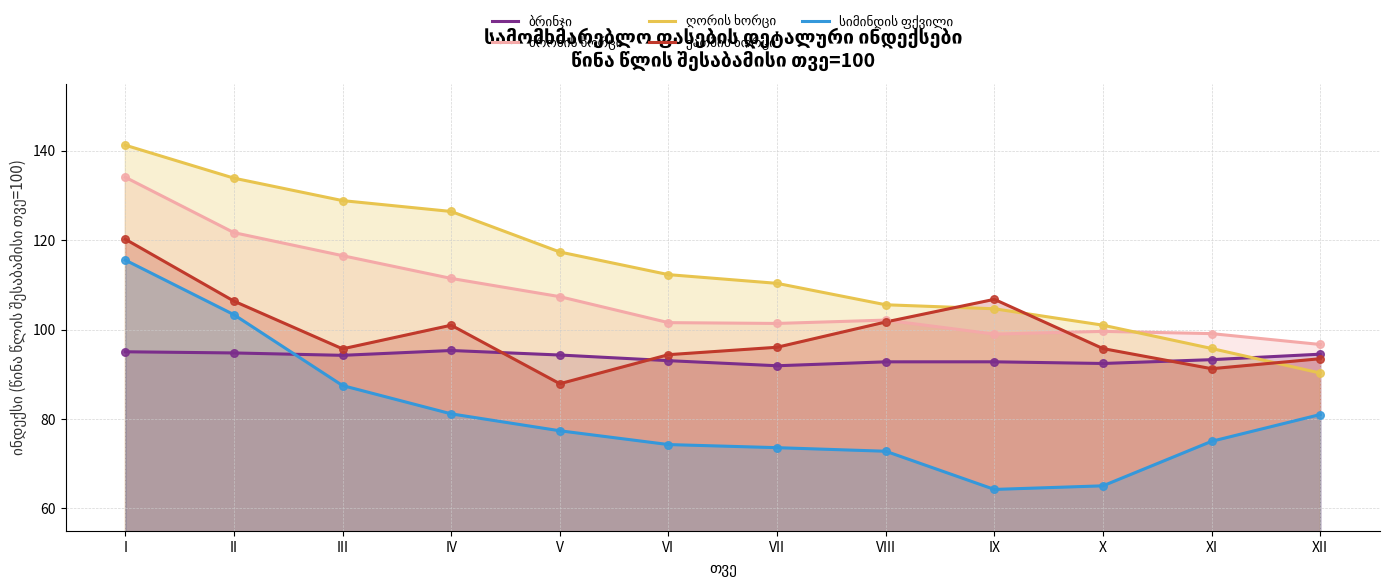

Is the value of სიმინდის ფქვილი at XI greater than the value of ბრინჯი at IX?

No